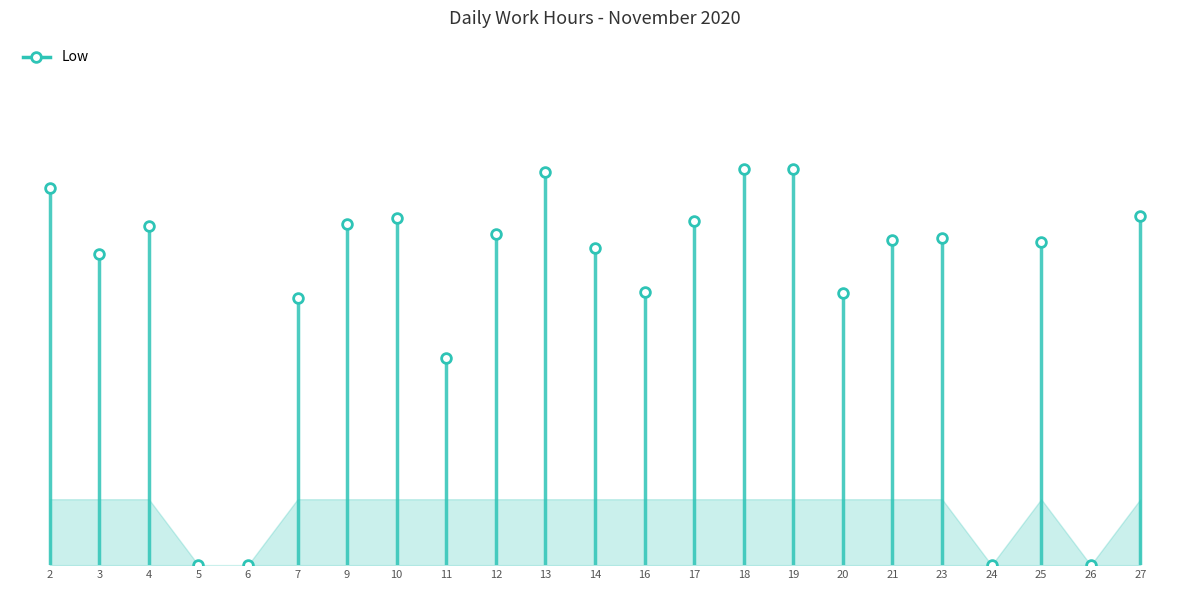

Does the chart have visible grid lines?

No